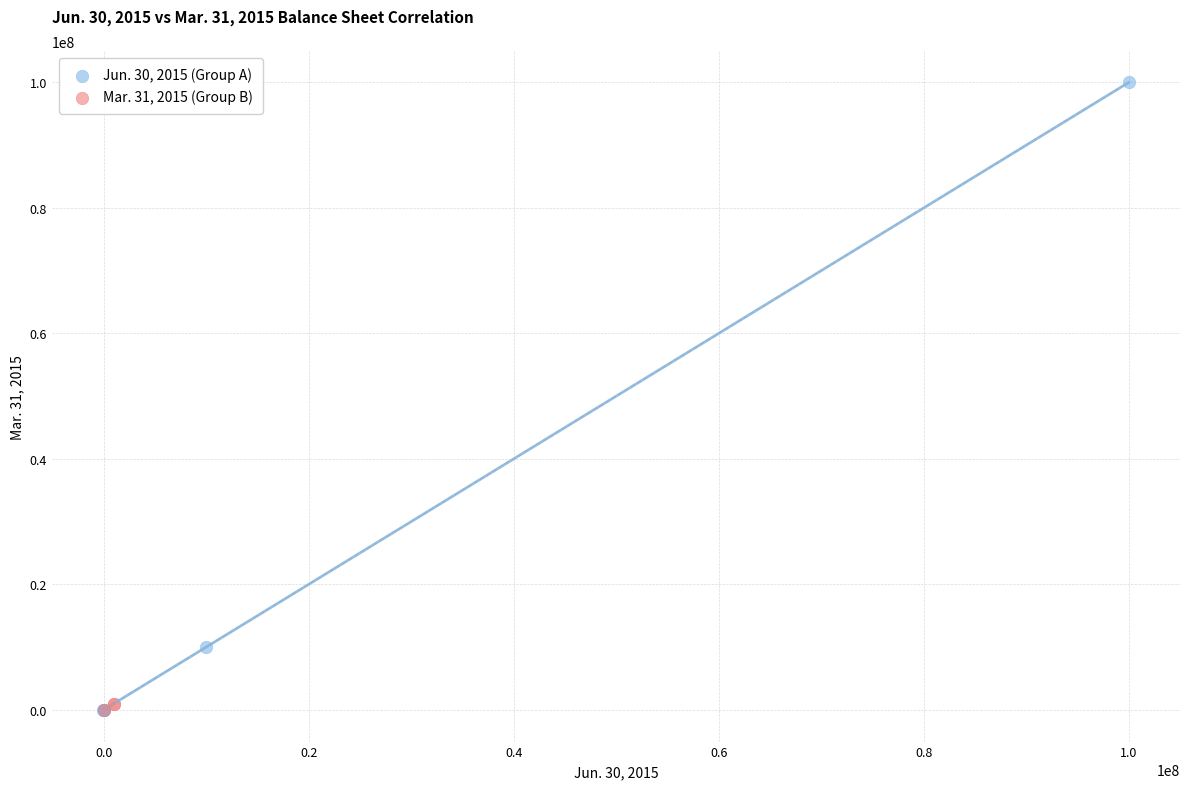

Which series reaches the maximum Y coordinate?

Jun. 30, 2015 (Group A)